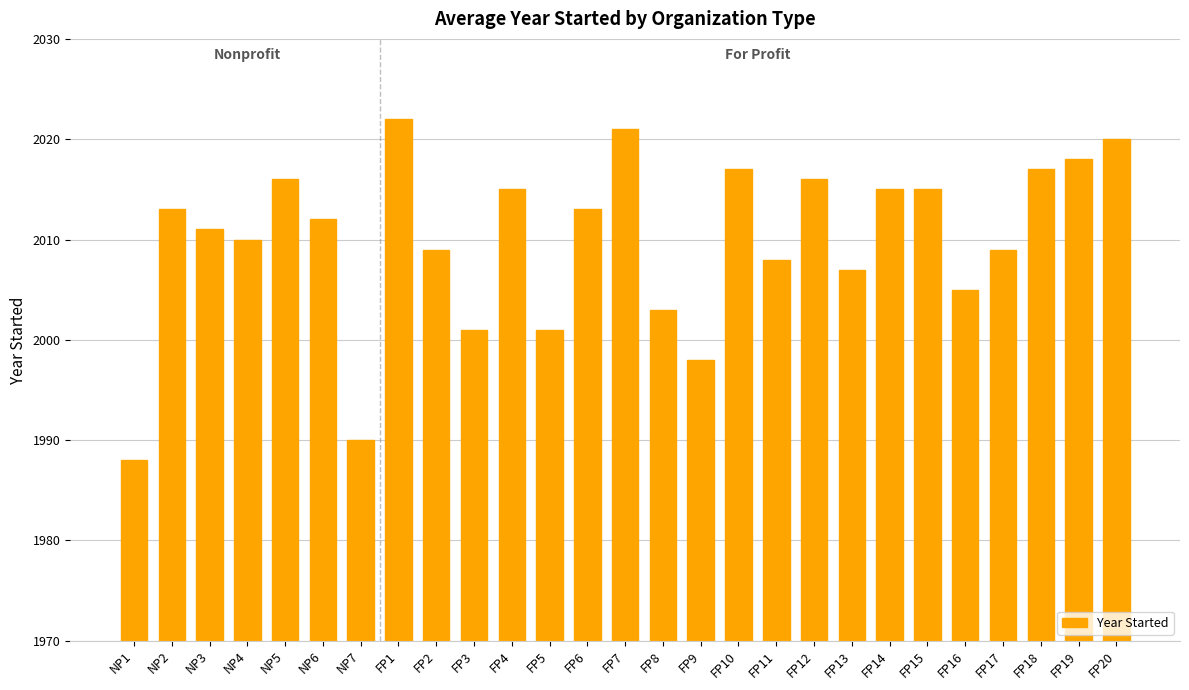

What is the change in value from NP5 to FP8?

-13